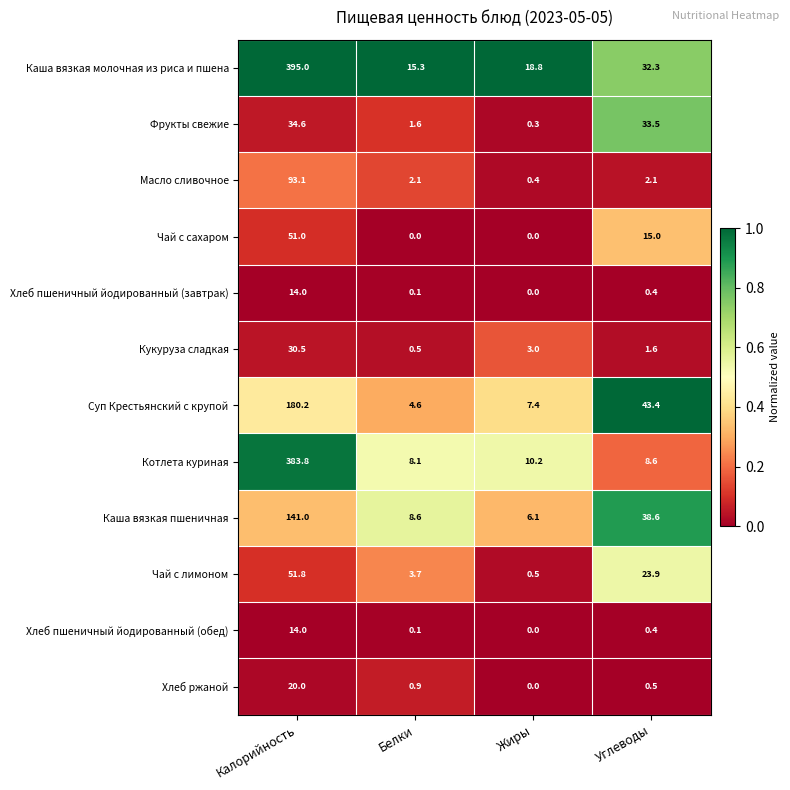

Which category has the highest value across all series?

Калорийность